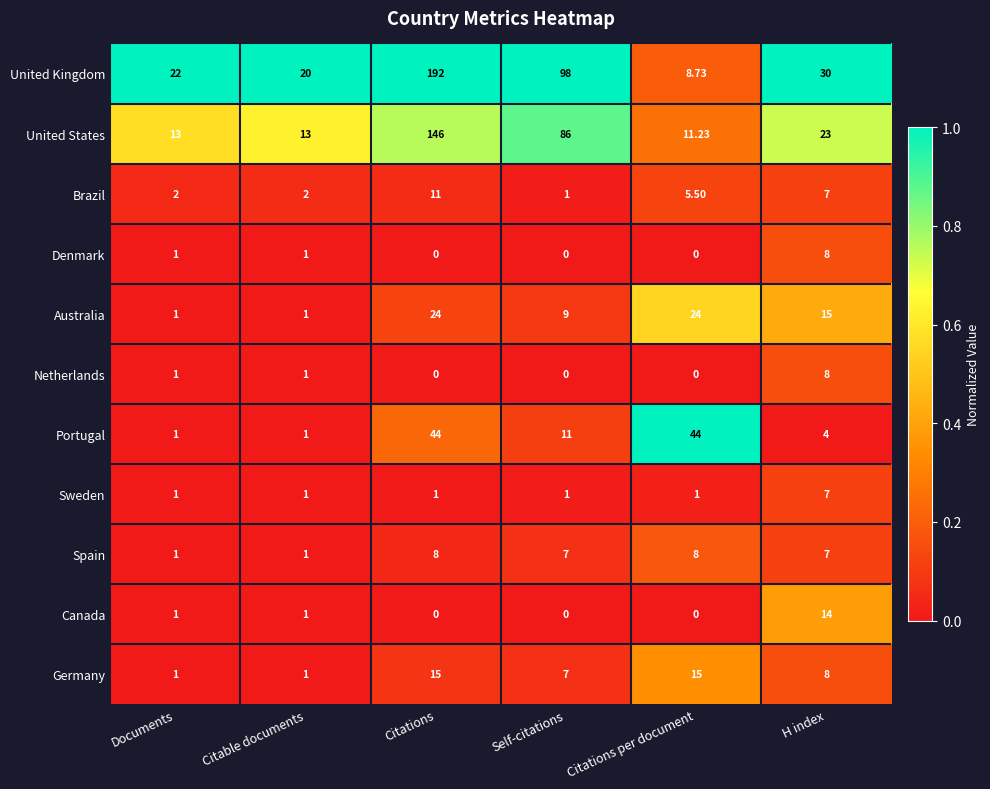

What is the difference between the highest and lowest values at Citations?

192.0